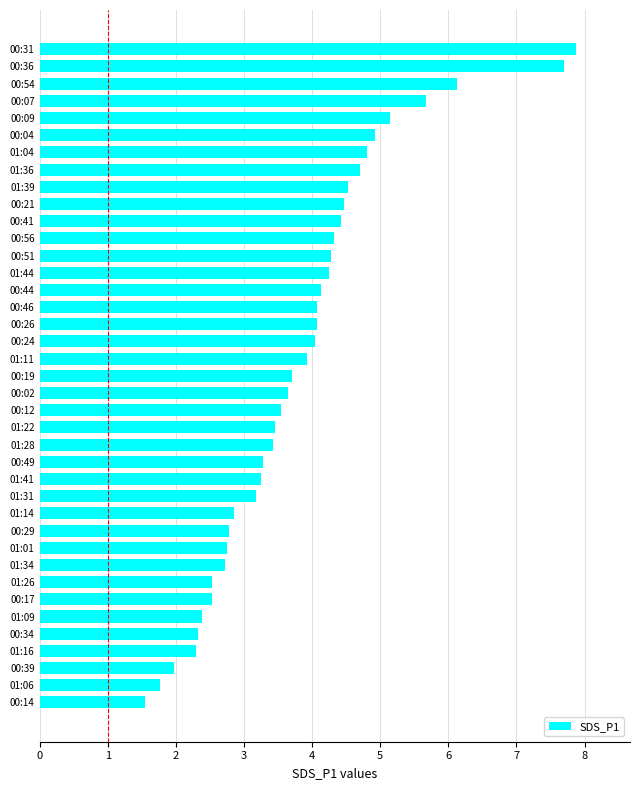

What is the greatest value displayed?

7.9